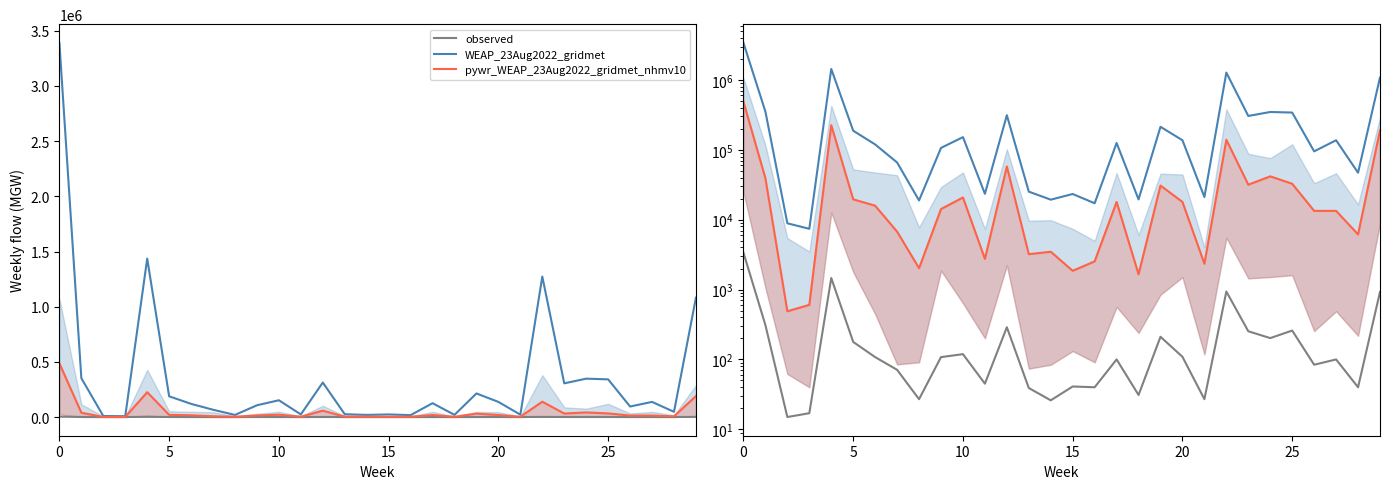

True or false: pywr_WEAP_23Aug2022_gridmet_nhmv10 and observed cross at least once.

False